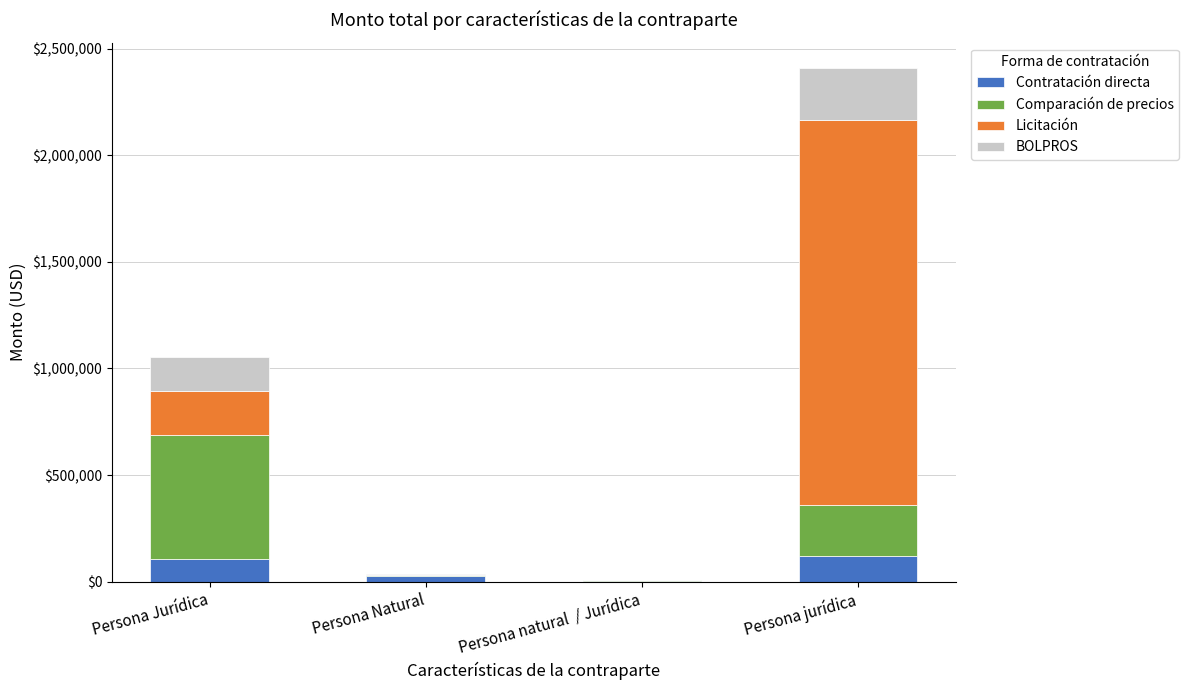

What is the total value across all series at Persona Jurídica?

1054691.3